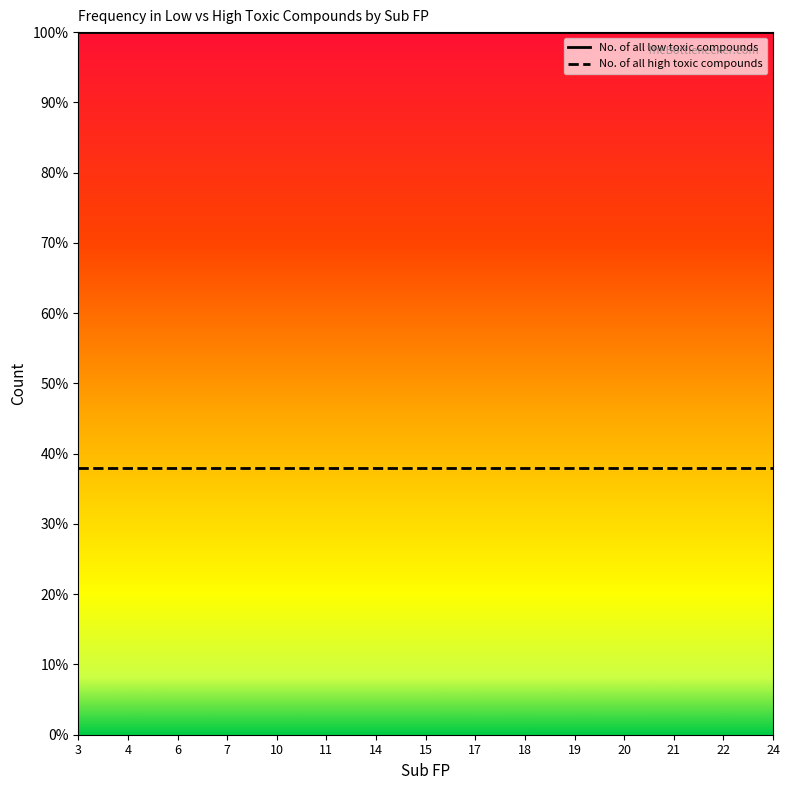

What is the total value across all series at 19?

137.9